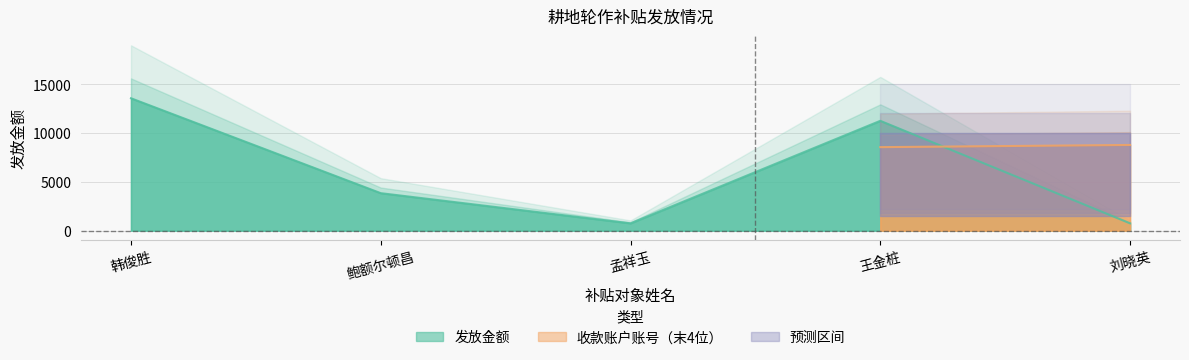

How many lines are shown in the chart?

1